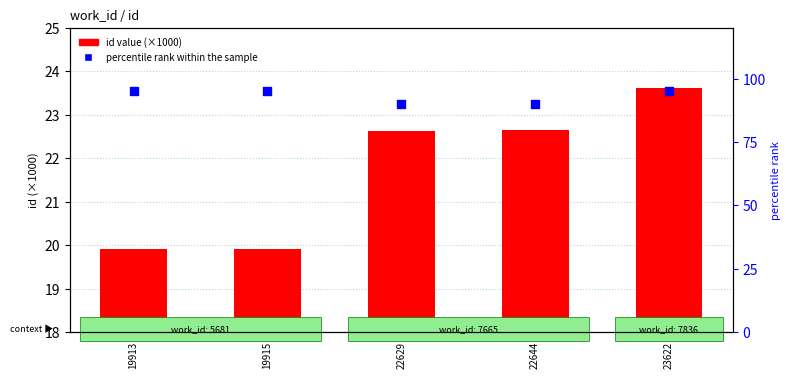

At how many categories does at least one series exceed 36?

5